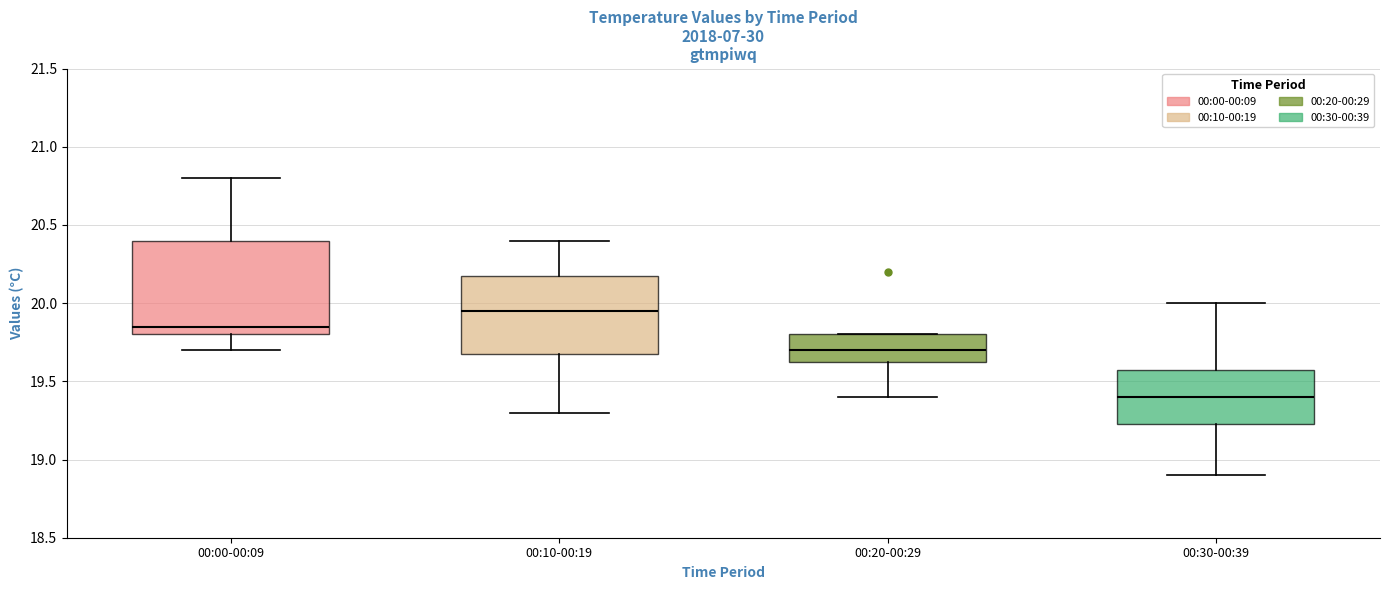

Reading left to right, transcribe this box plot: for each box, give where its median line is, the range the box spans, and where its two whiskers end, as read against the y-axis. The values are not printed on the chart, so give them approximately, as read against the axis.

00:00-00:09: median 19.85, box 19.80 to 20.40, whiskers 19.70 to 20.80
00:10-00:19: median 19.95, box 19.70 to 20.20, whiskers 19.30 to 20.40
00:20-00:29: median 19.70, box 19.65 to 19.80, whiskers 19.40 to 19.80
00:30-00:39: median 19.40, box 19.25 to 19.60, whiskers 18.90 to 20.00